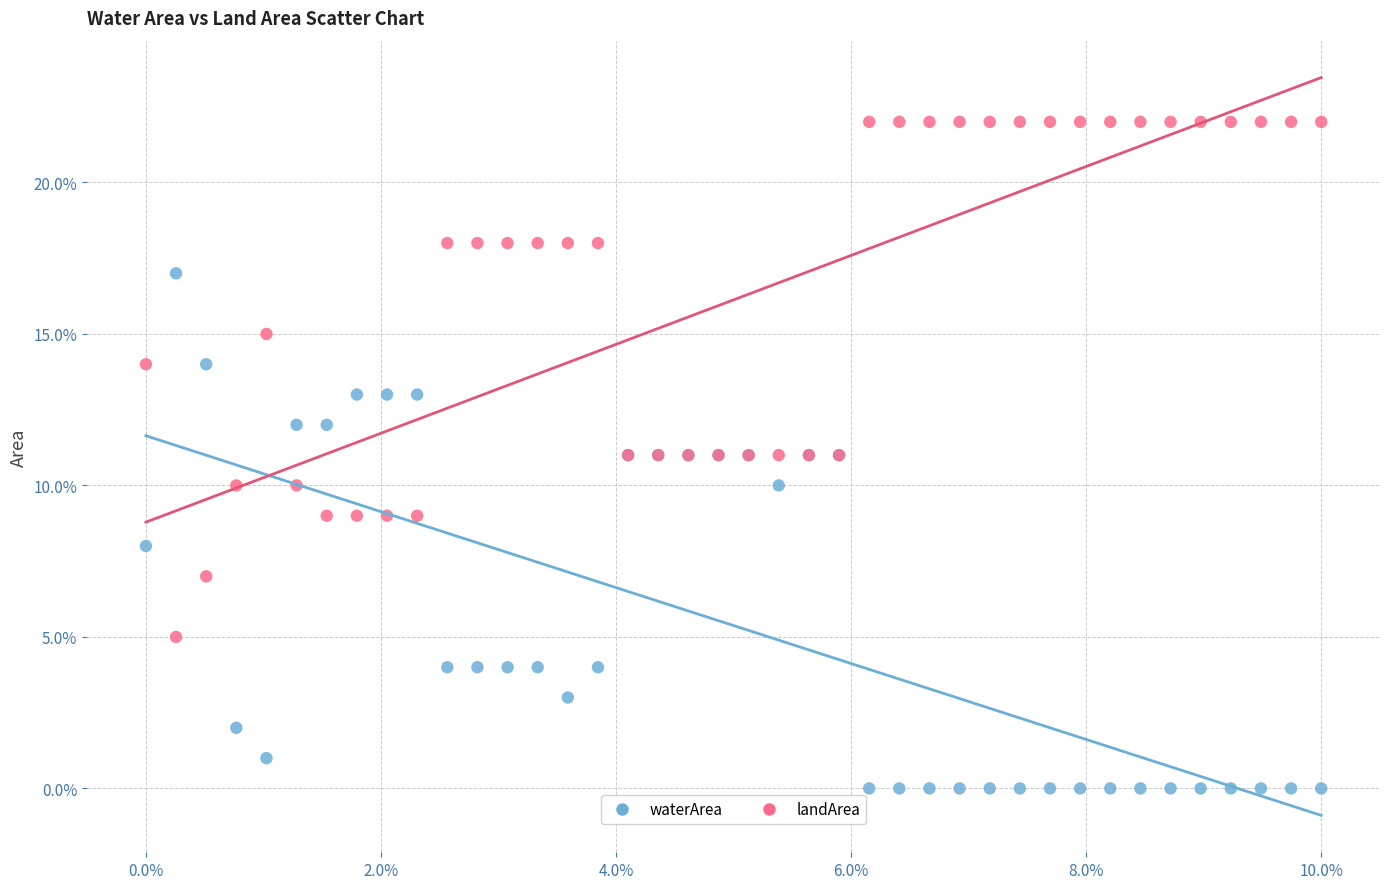

What are all the series names shown in the legend?

waterArea, landArea